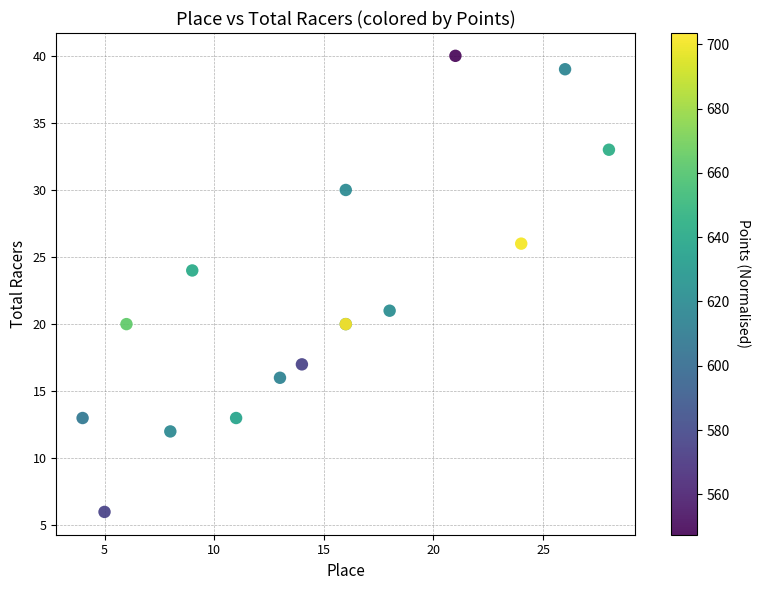

What Y value in the scatter plot is closest to 23?

24